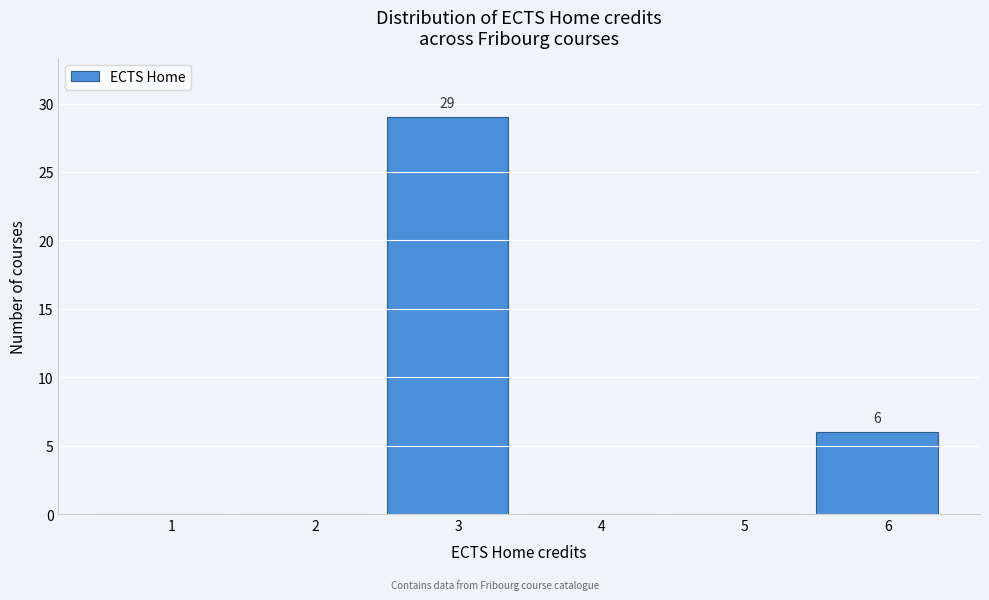

Reading right to left, extract all data points from this chart.

6=6	5=0	4=0	3=29	2=0	1=0